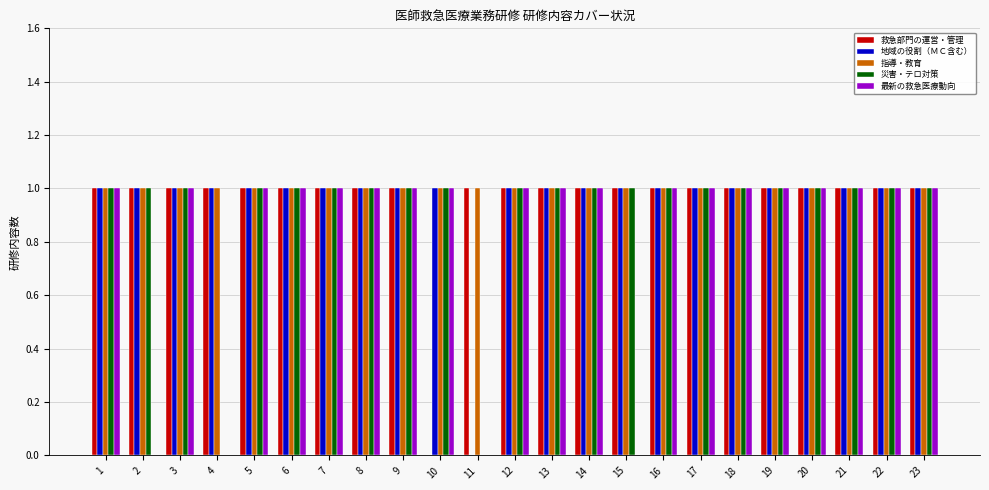

Which series has the largest total across all categories?

指導・教育